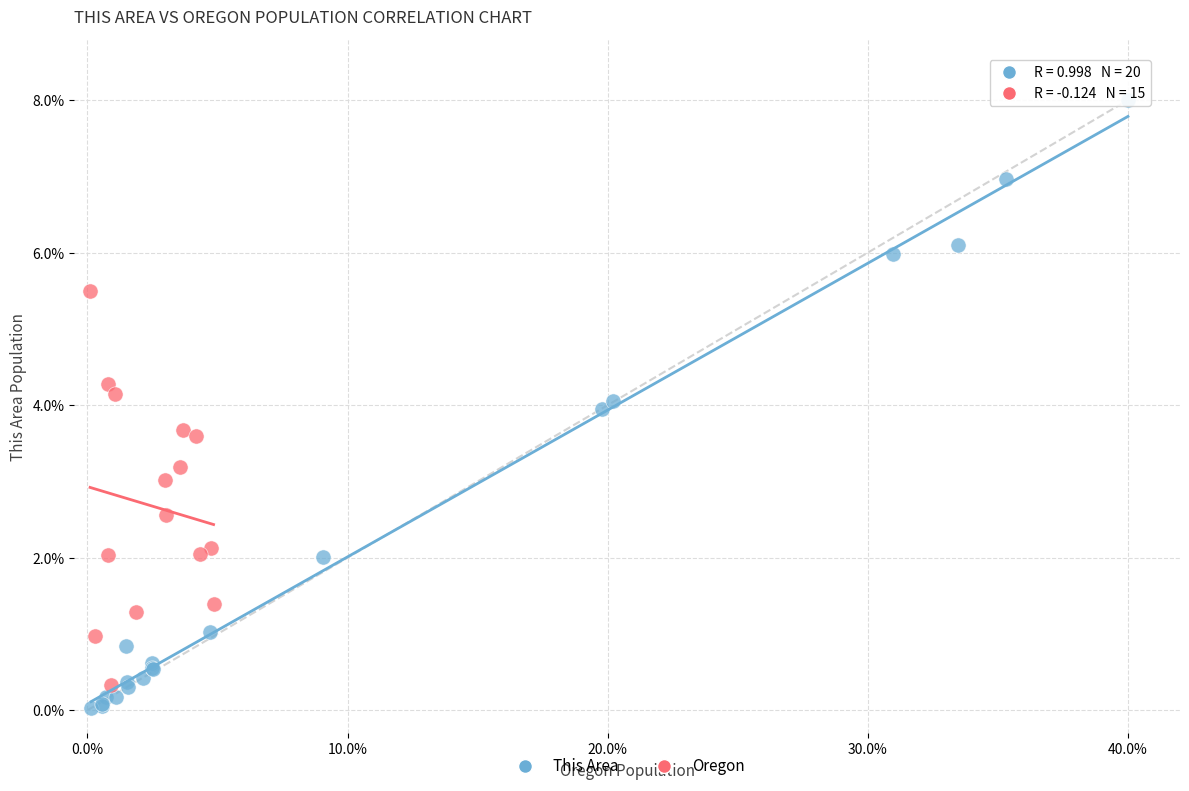

Which series reaches the maximum Y coordinate?

This Area